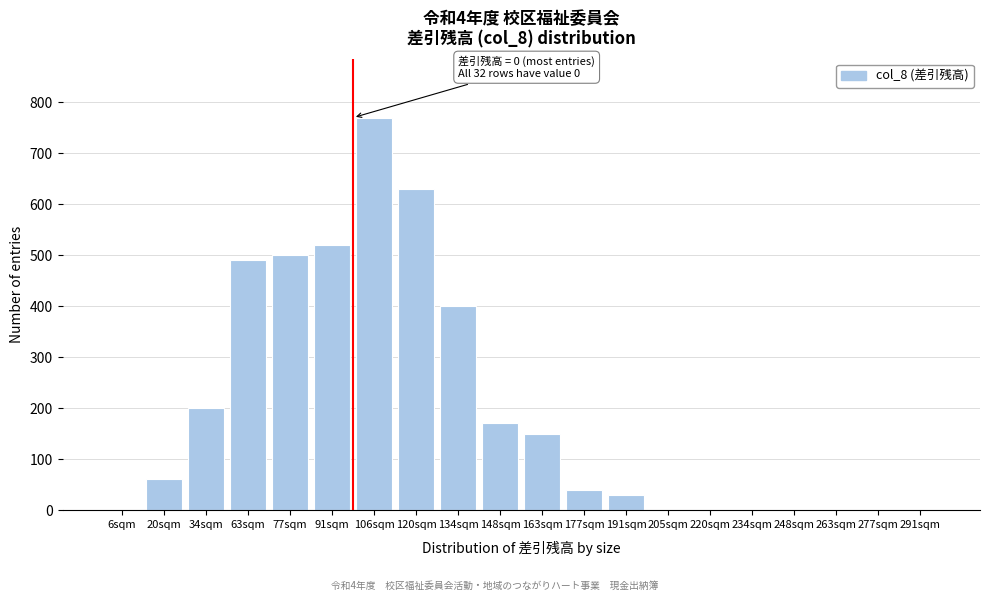

Reading right to left, transcribe all the data shown in this chart.

291sqm=0	277sqm=0	263sqm=0	248sqm=0	234sqm=0	220sqm=0	205sqm=0	191sqm=30	177sqm=40	163sqm=150	148sqm=170	134sqm=400	120sqm=630	106sqm=770	91sqm=520	77sqm=500	63sqm=490	34sqm=200	20sqm=60	6sqm=0